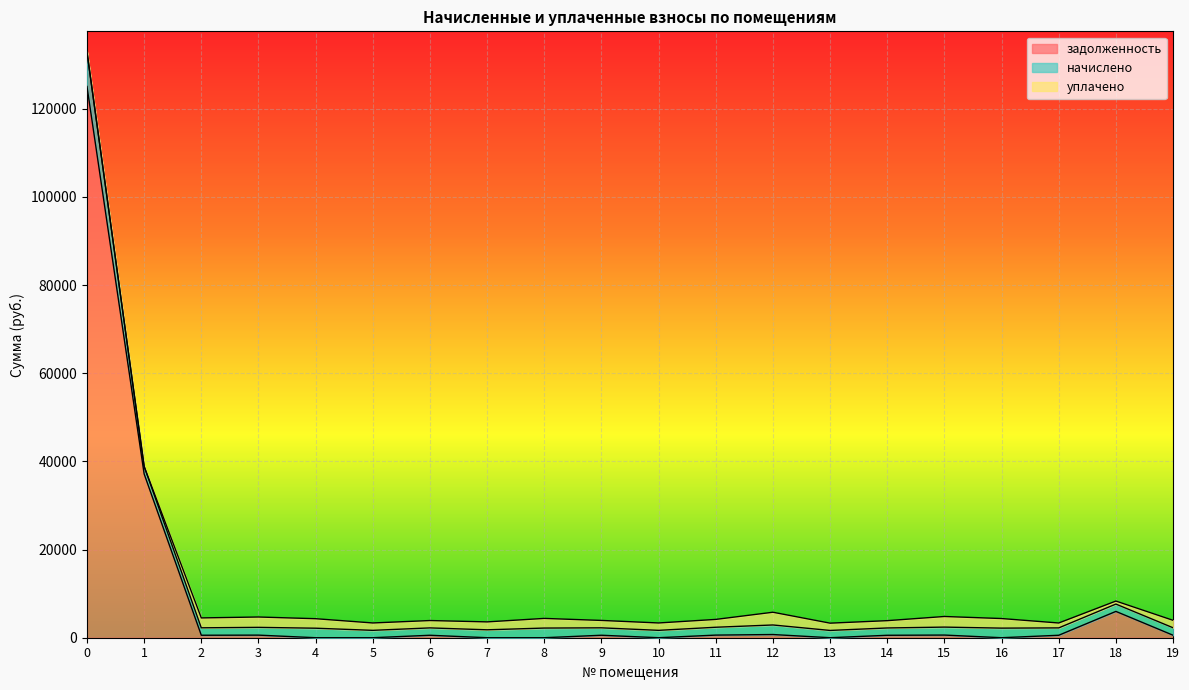

What is the difference between the highest and lowest values at 10?

1673.9